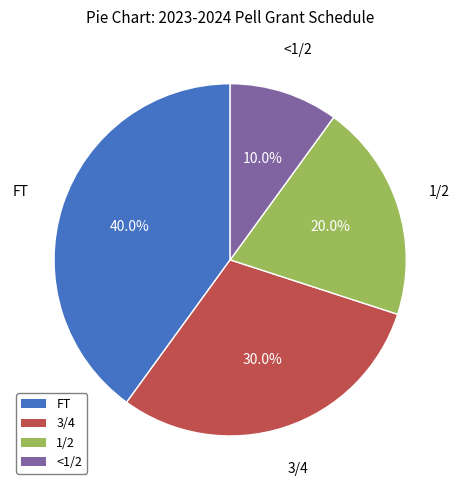

Does 1/2 account for over 50% of the chart?

No